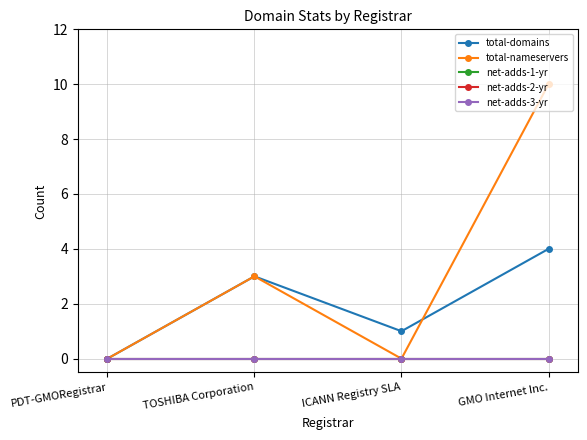

Which series has the widest spread of values?

total-nameservers